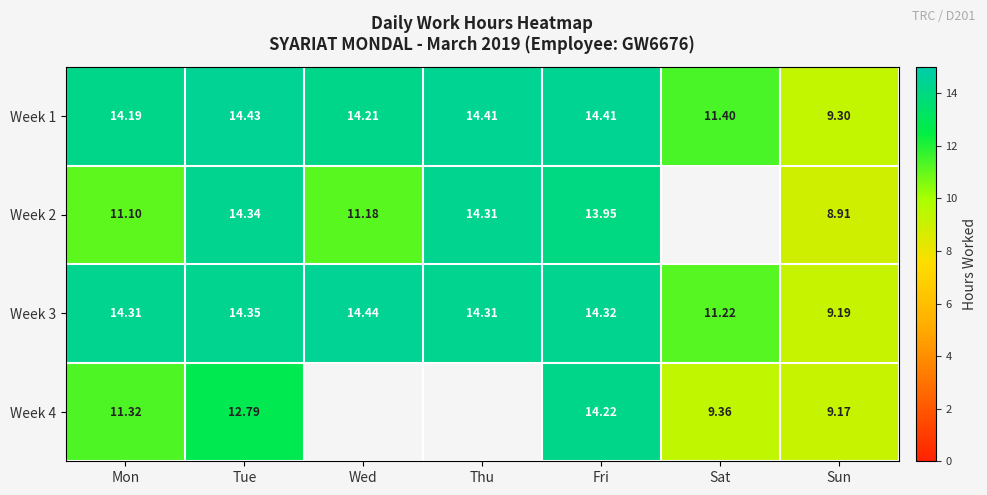

Where does the Week 3 series first go above 14?

Mon